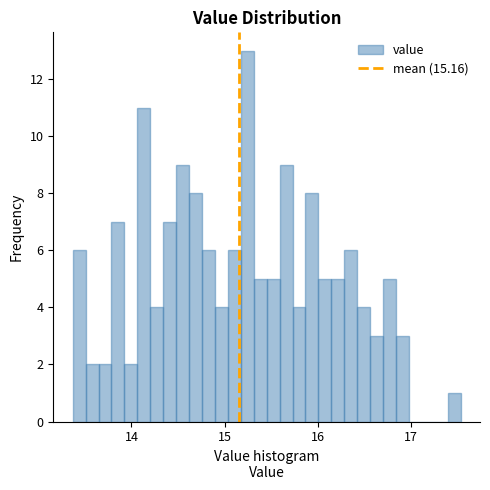

Read against the x-axis, roughly where is the centre of the tallest bar?

15.2